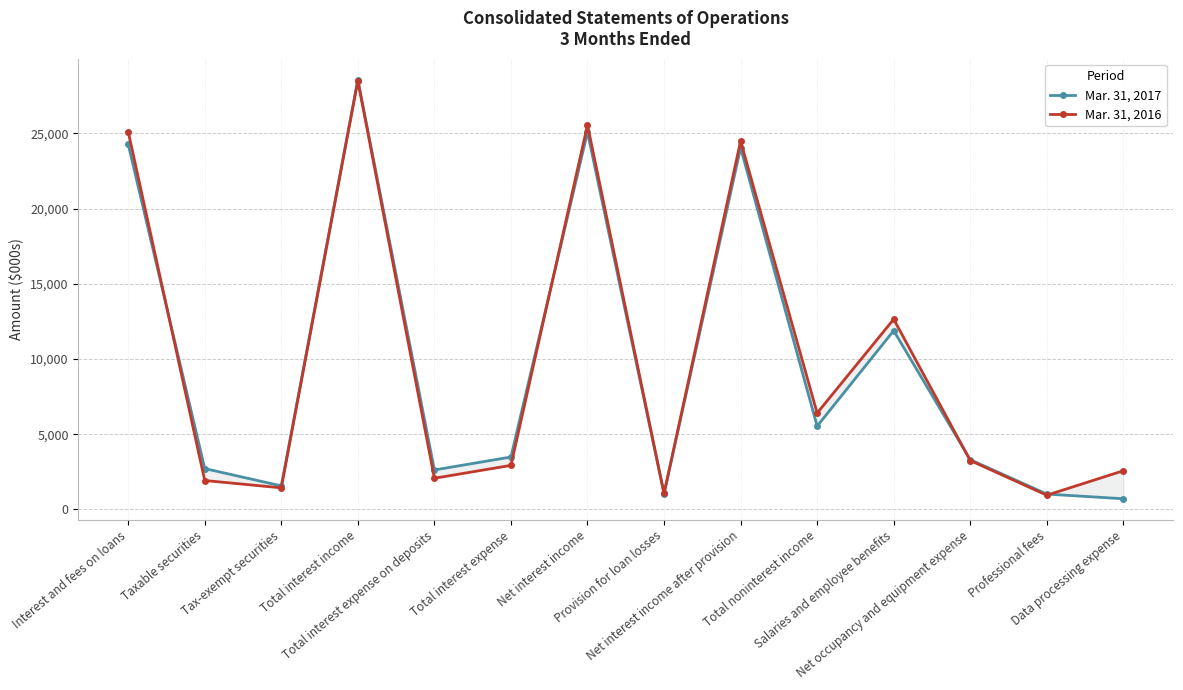

Reading right to left, what are all the values shown in this chart?

Mar. 31, 2017: 711	1022	3304	11884	5537	24040	1041	25081	3486	2625	28567	1565	2718	24279
Mar. 31, 2016: 2573	946	3251	12645	6405	24490	1065	25555	2930	2074	28485	1437	1924	25116